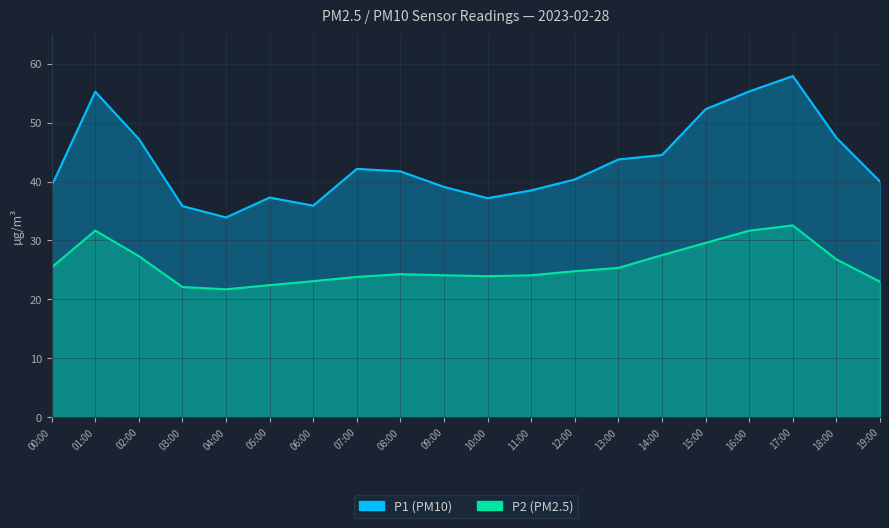

At which label does P2 reach its peak?

17:00